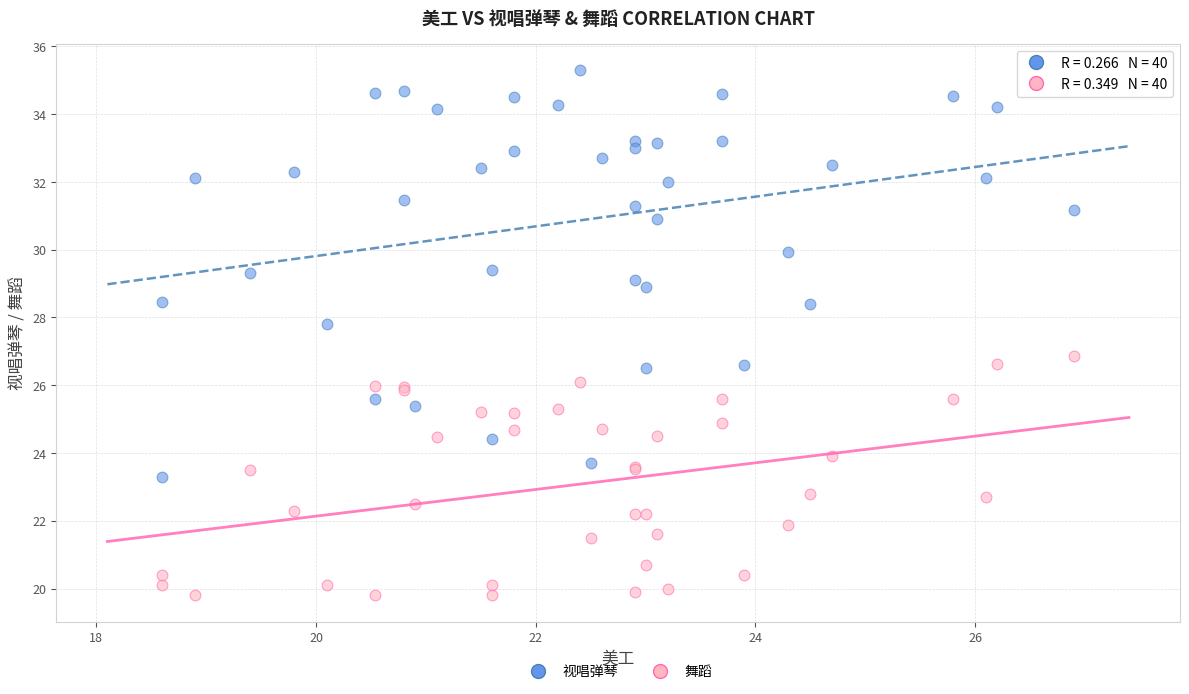

Which series contains the lowest Y value?

舞蹈